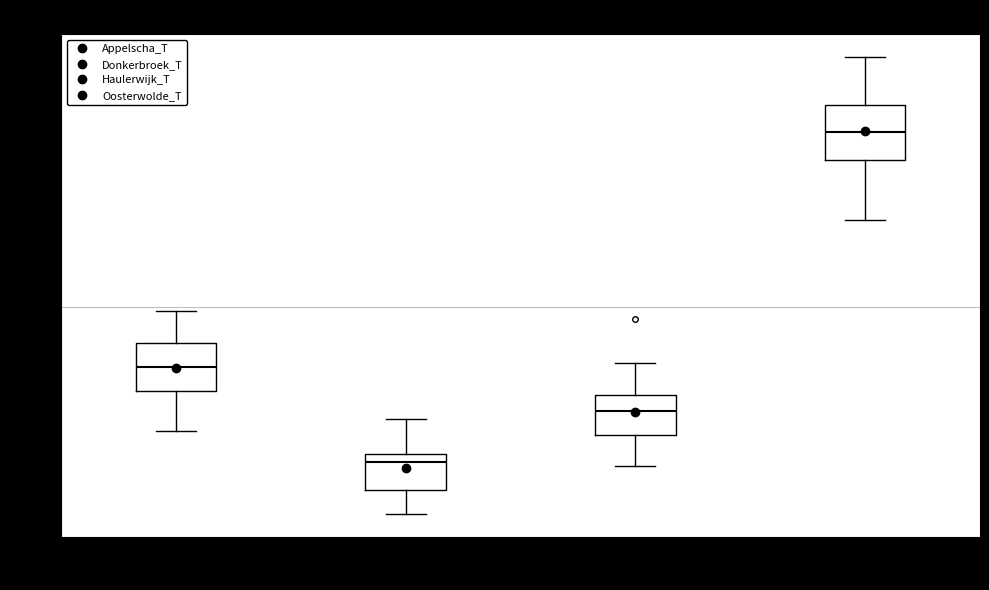

Reading left to right, read every box against the y-axis: the position of its median line, the range the box covers, and the ends of its whiskers. The values are not printed on the chart, so give them approximately, as read against the axis.

Appelscha: median 46, box 40 to 52, whiskers 30 to 60
Donkerbroek: median 22, box 14 to 24, whiskers 8 to 32
Haulerwijk: median 34, box 28 to 38, whiskers 20 to 46
Oosterwolde: median 104, box 98 to 112, whiskers 82 to 124